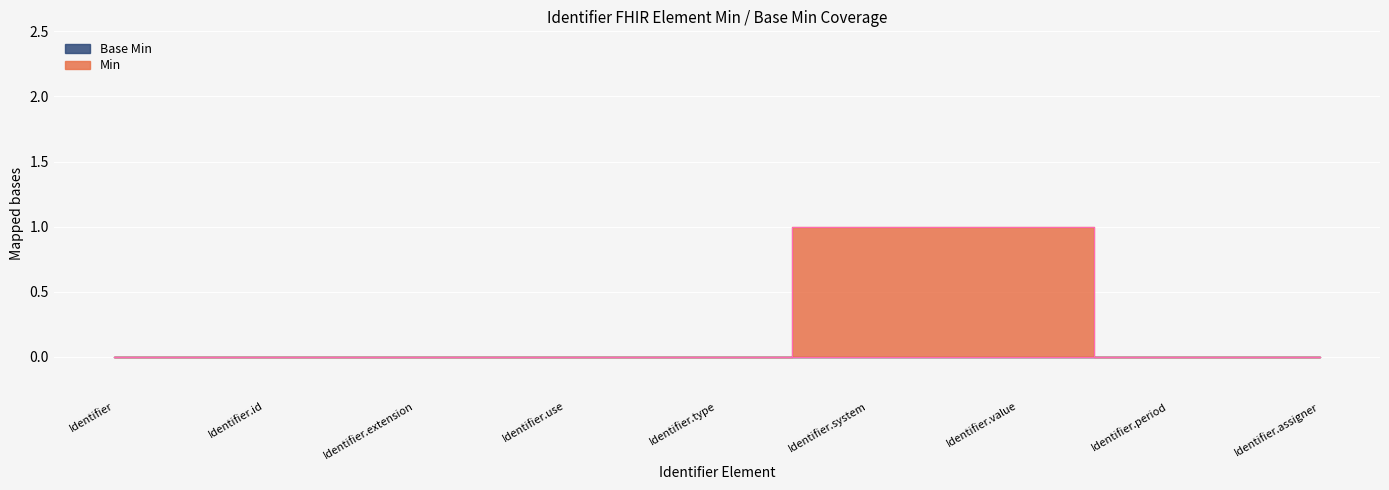

Rank the categories by value from lowest to highest.

Identifier, Identifier.id, Identifier.extension, Identifier.use, Identifier.type, Identifier.period, Identifier.assigner, Identifier.system, Identifier.value